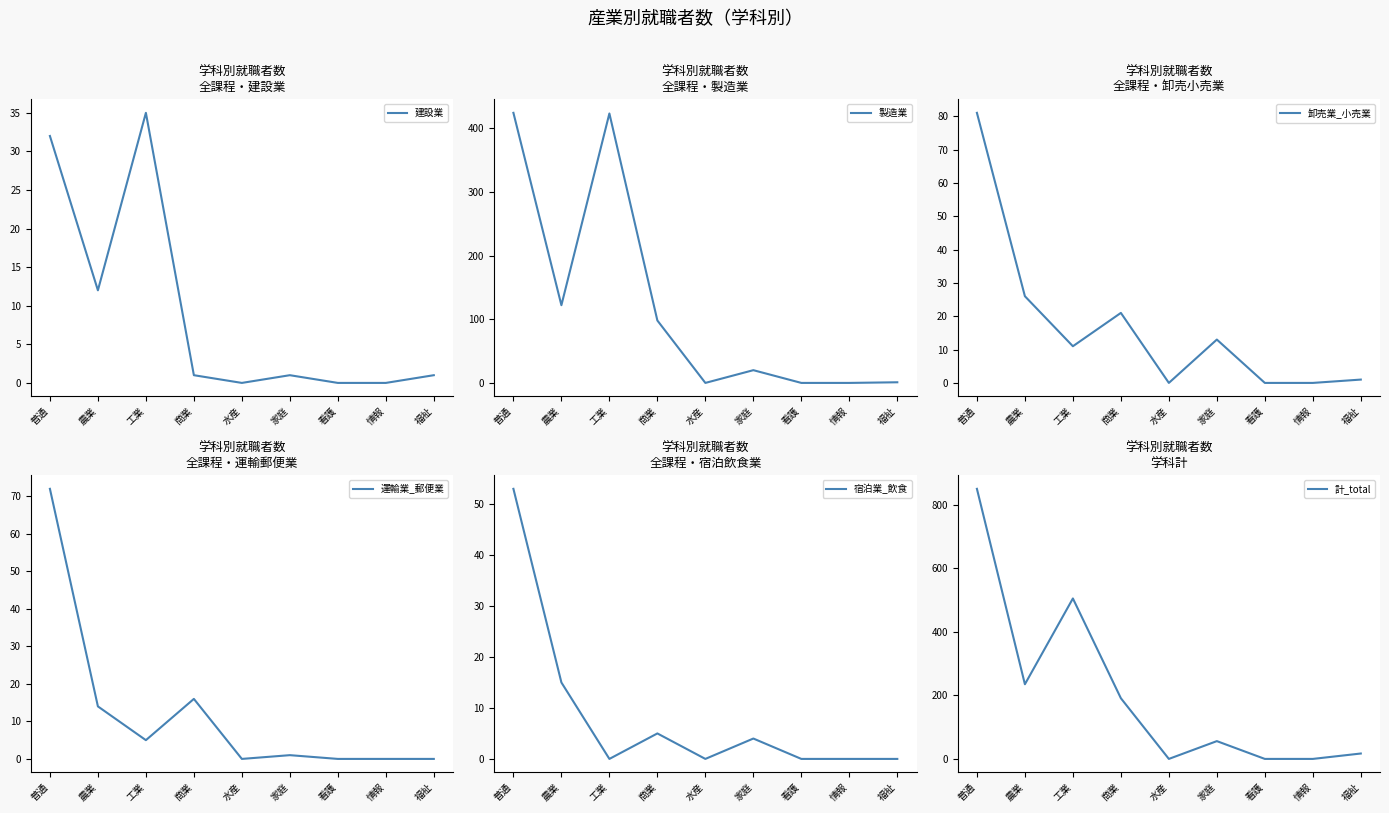

What is the maximum value for 宿泊業_飲食?

53